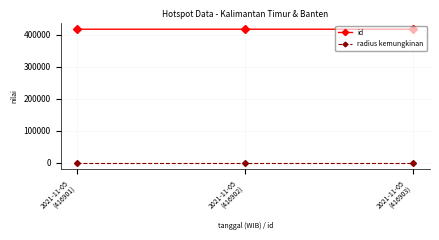

What is the label of the 2nd point from the left?

2021-11-05
(416902)